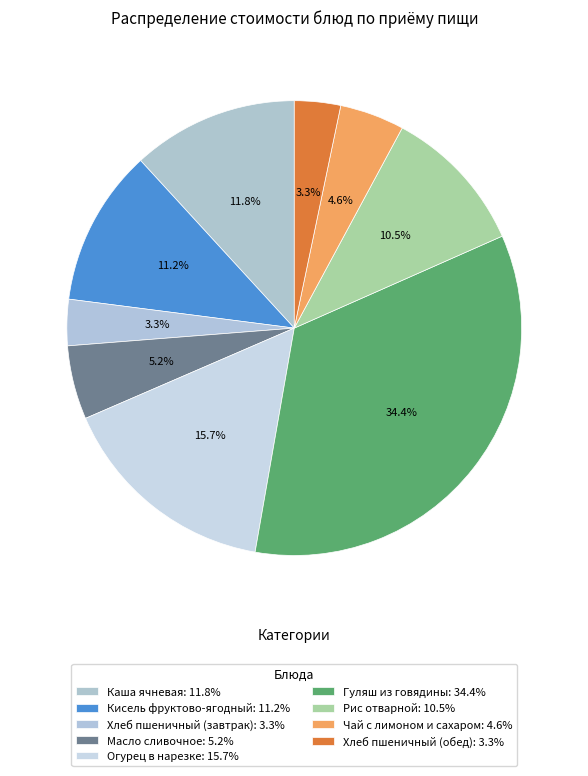

How many segments does this pie chart have?

9